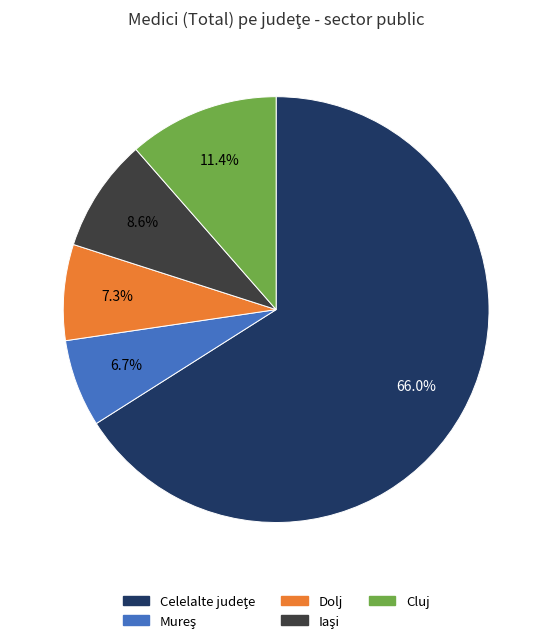

Does any single category account for the majority?

Yes